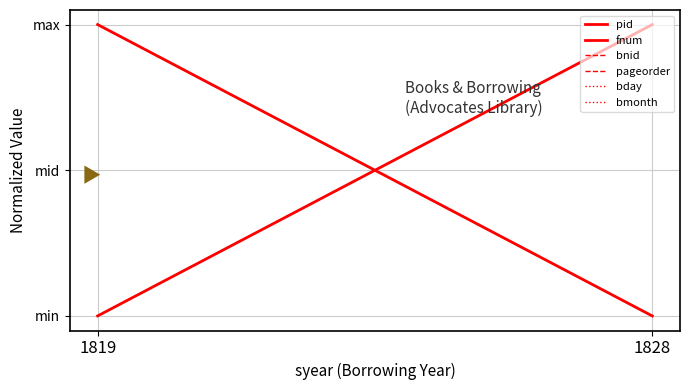

What is the spread (max minus min) of values at 1819?

1